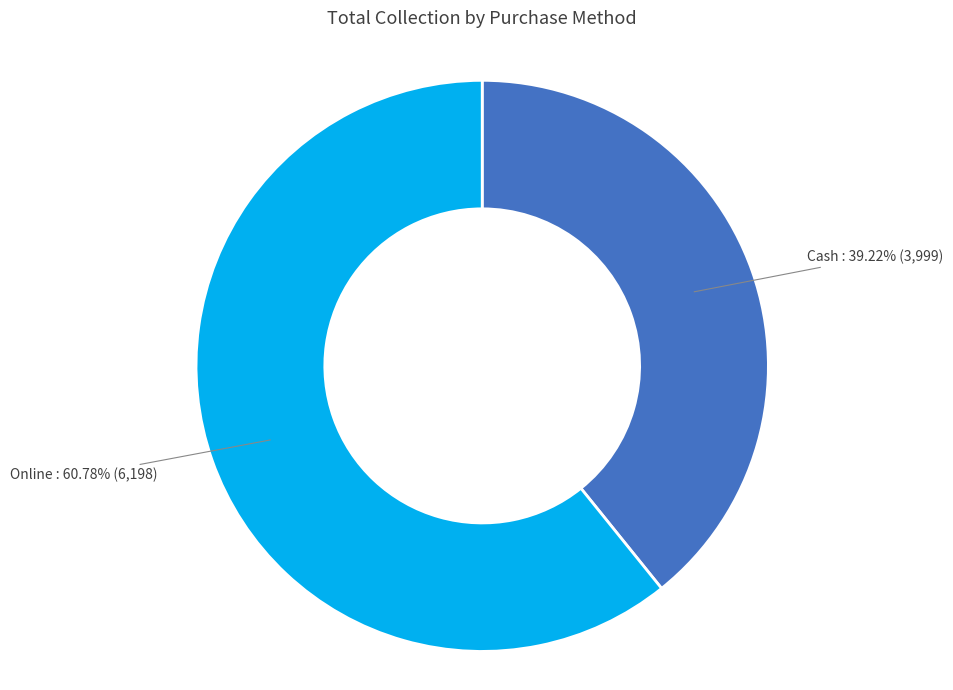

Approximately how many times larger is the value at Cash compared to Online?

0.6